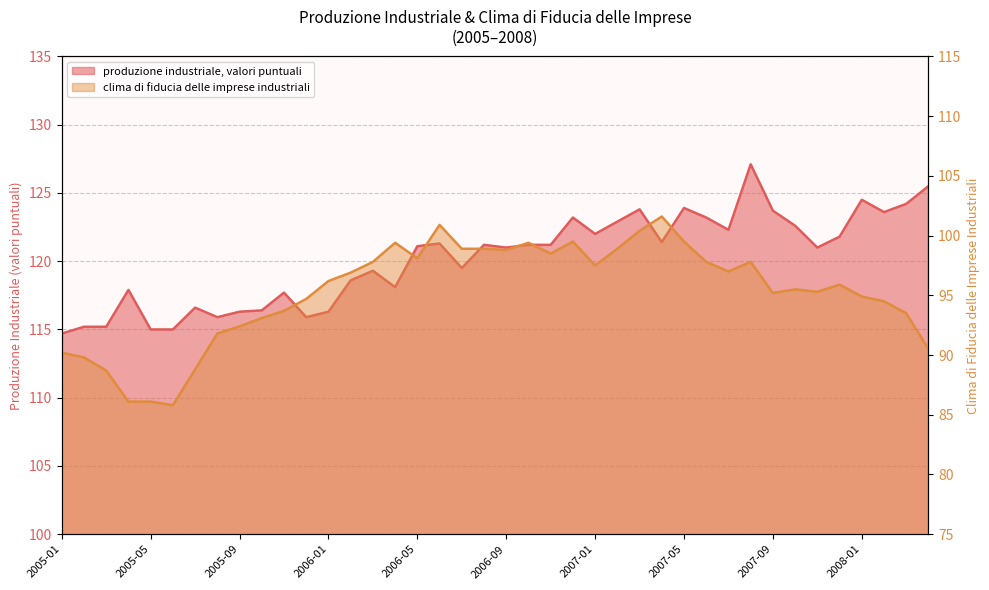

How many data points does each series have?

40